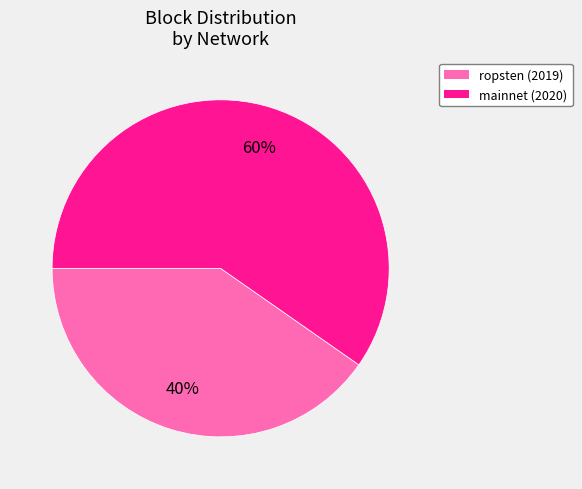

What is the majority slice?

mainnet (2020)